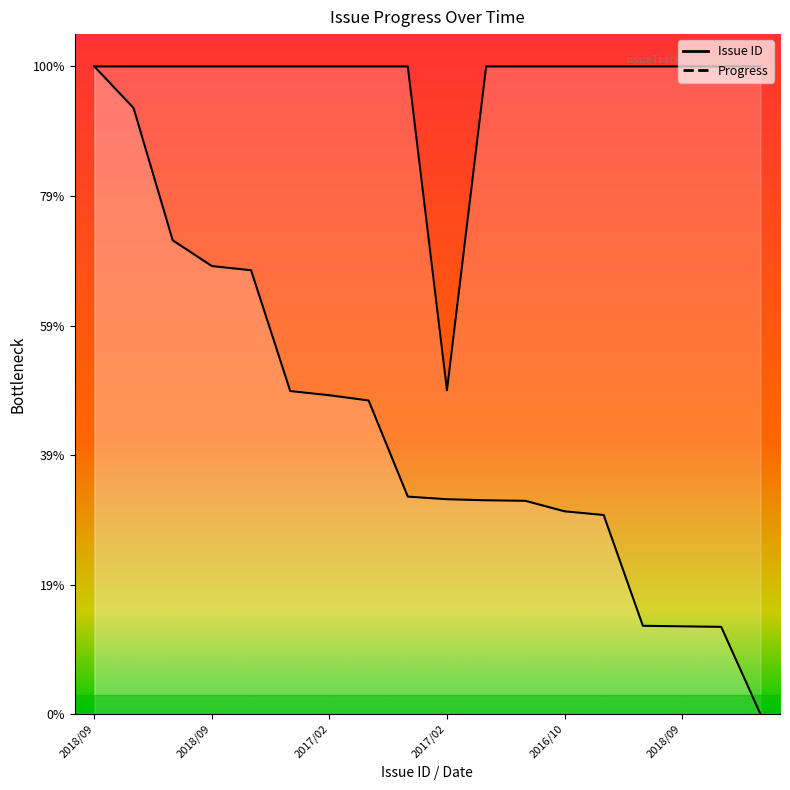

True or false: Progress and Issue ID intersect in this chart.

False